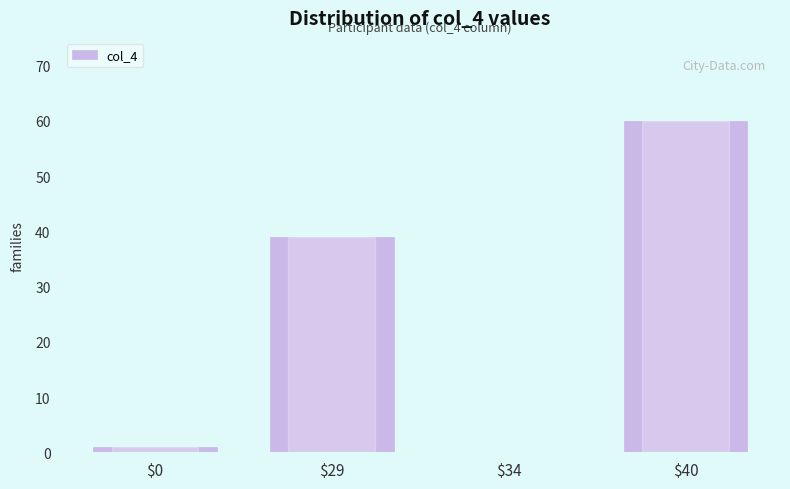

What is the sum of all values?

100